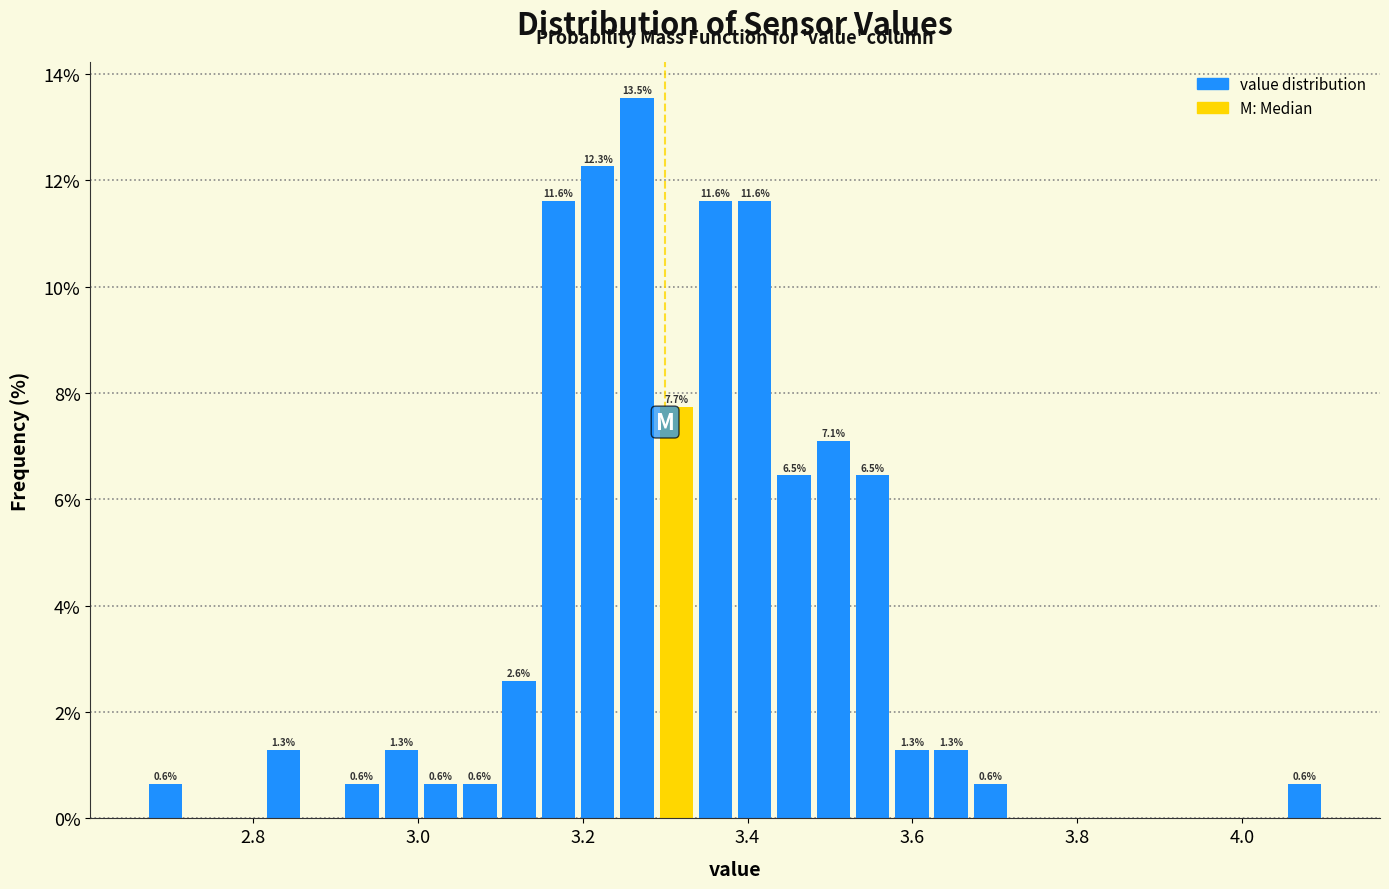

Read against the x-axis, roughly where is the centre of the tallest bar?

3.26